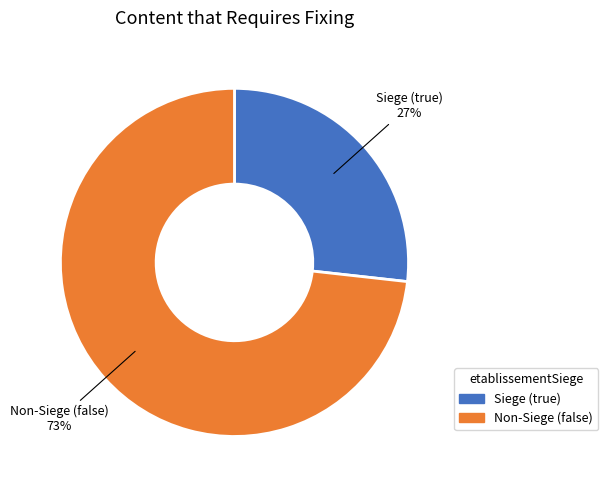

To the nearest percent, what is the average slice percentage?

50%